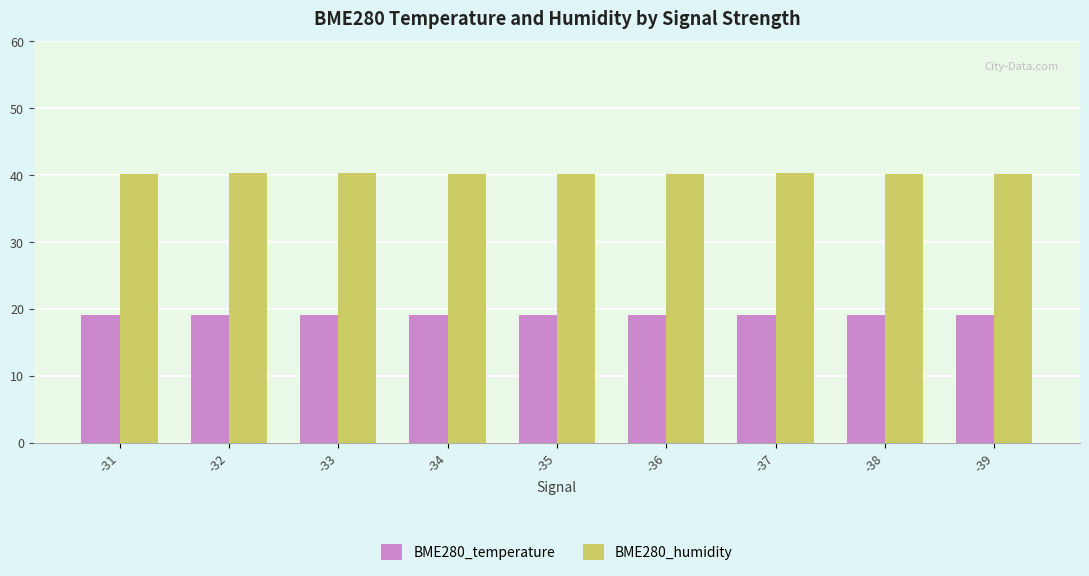

What is the difference between the second highest and second lowest values in the BME280_humidity series?

0.1